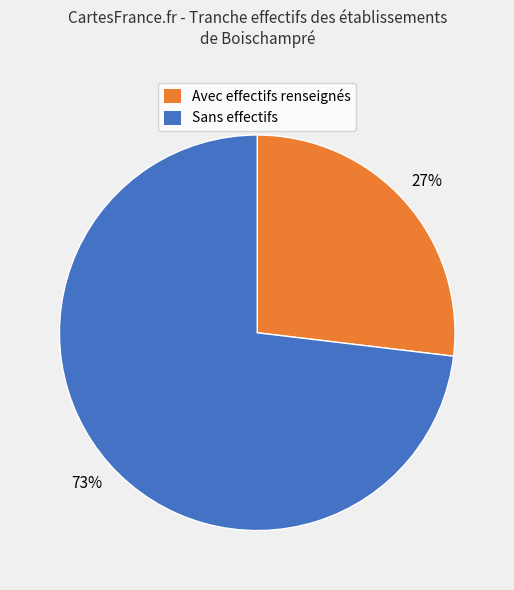

How many segments does this pie chart have?

2